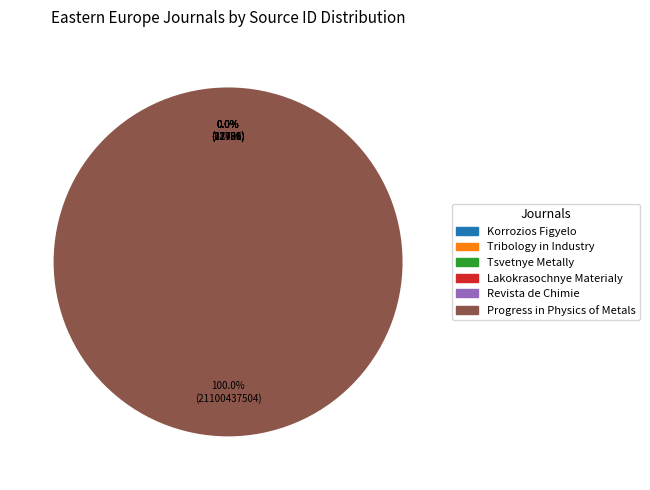

Which slice is the largest?

Progress in Physics of Metals